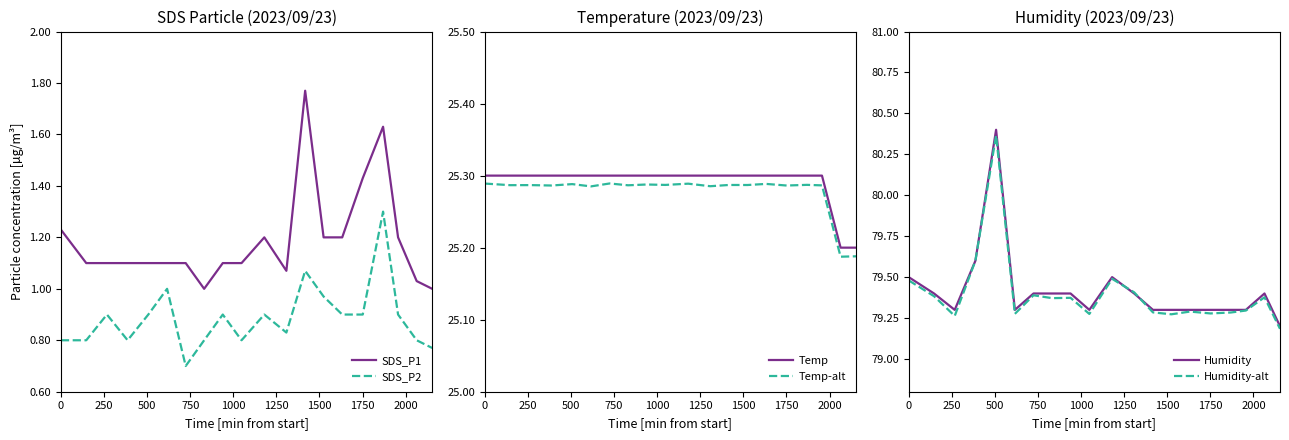

True or false: SDS_P2 and SDS_P1 intersect in this chart.

False